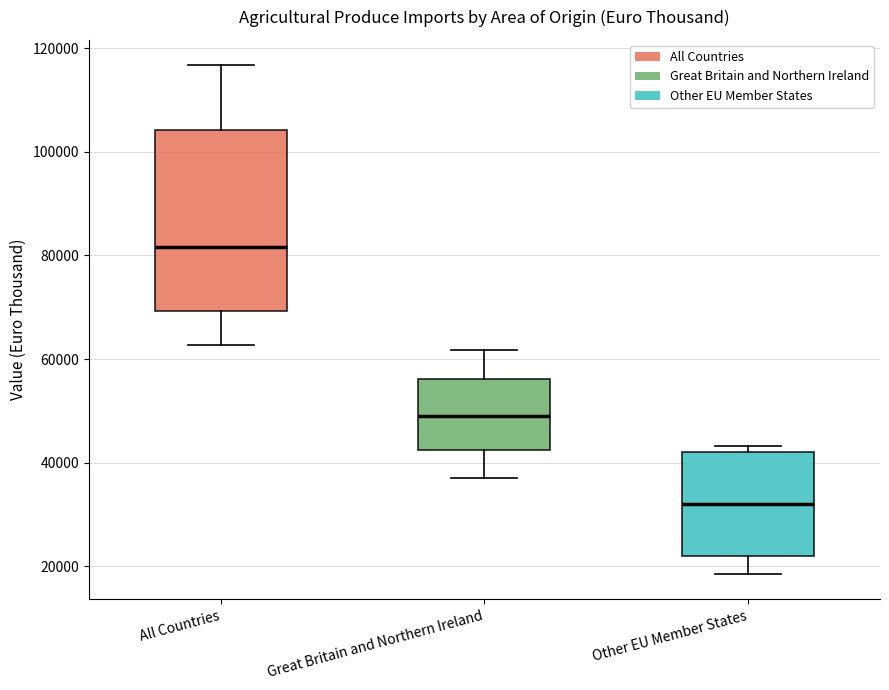

Where is the lower edge of the box for Other EU Member States on the y-axis? The values are not printed on the chart, so give them approximately, as read against the axis.

22000